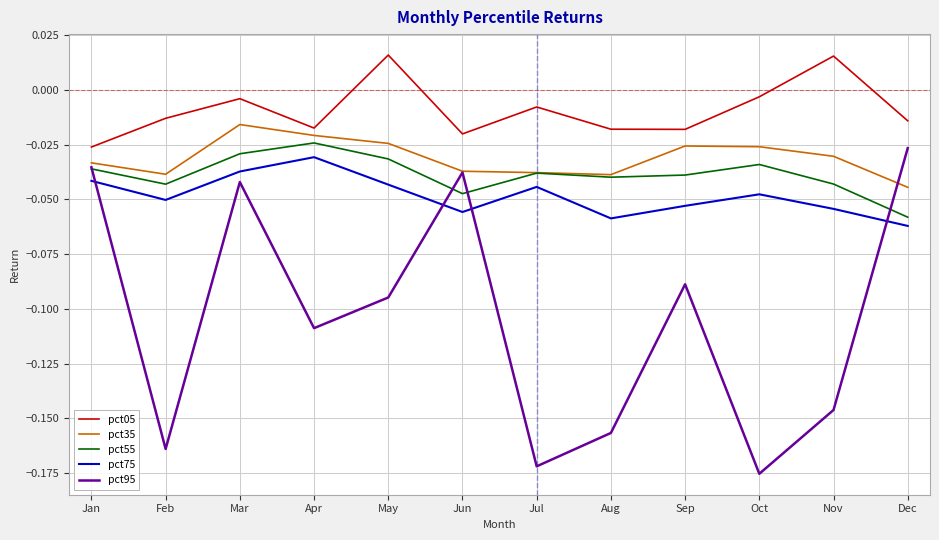

Where is pct55 nearest to the value 0?

Apr